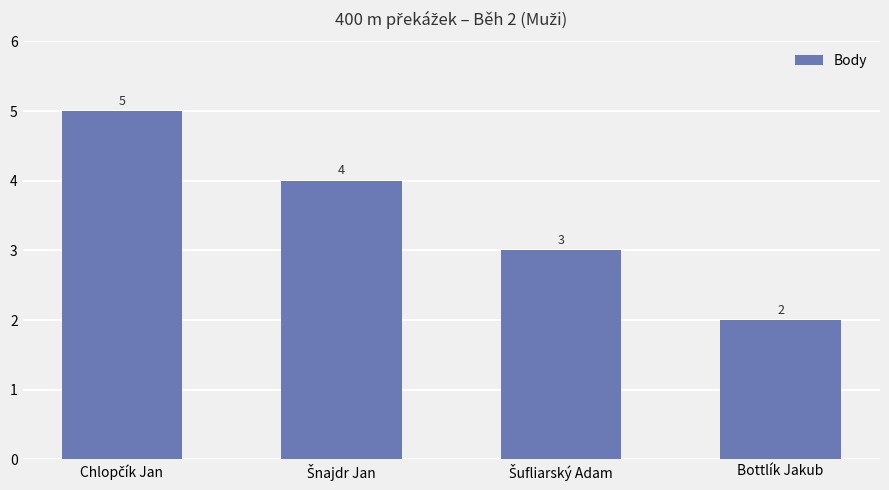

What is the label of the 1st bar from the right?

Bottlík Jakub